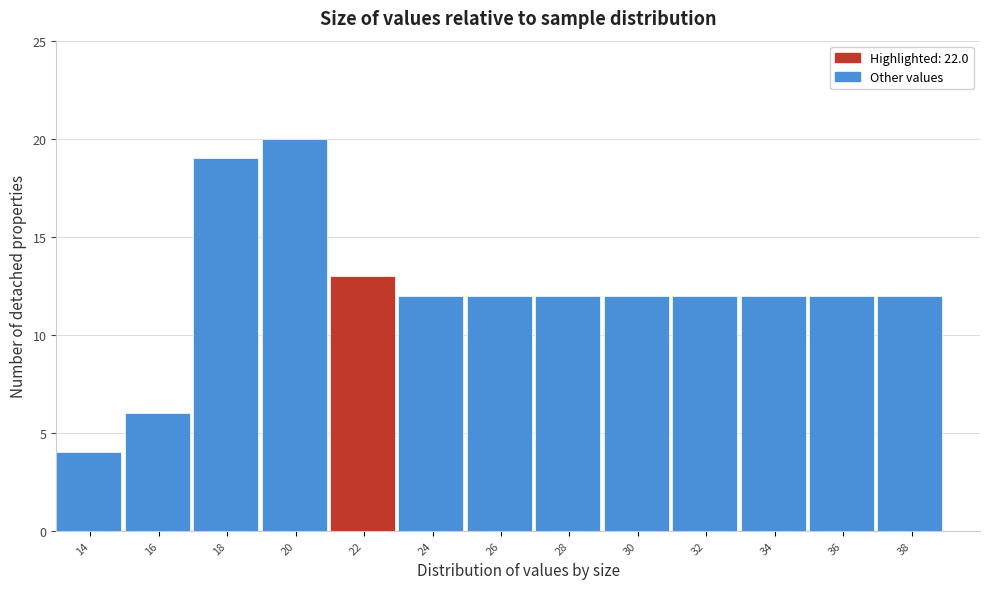

Reading left to right, list all the values displayed in this chart.

14=4	16=6	18=19	20=20	22=13	24=12	26=12	28=12	30=12	32=12	34=12	36=12	38=12